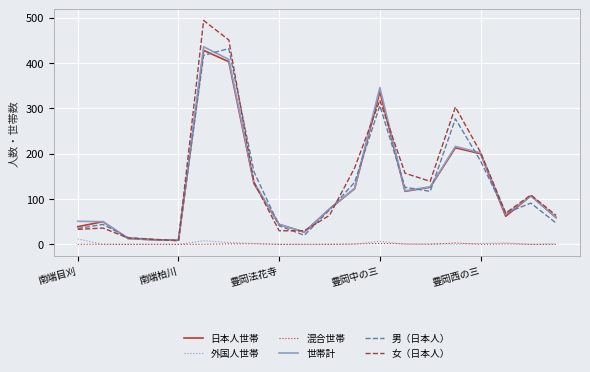

What is the greatest value displayed?

494